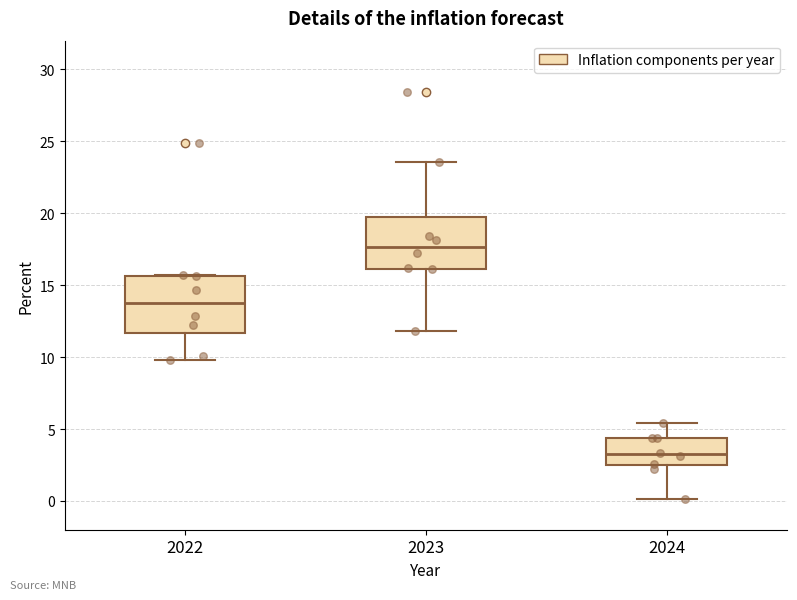

Which box has the lowest median line?

2024